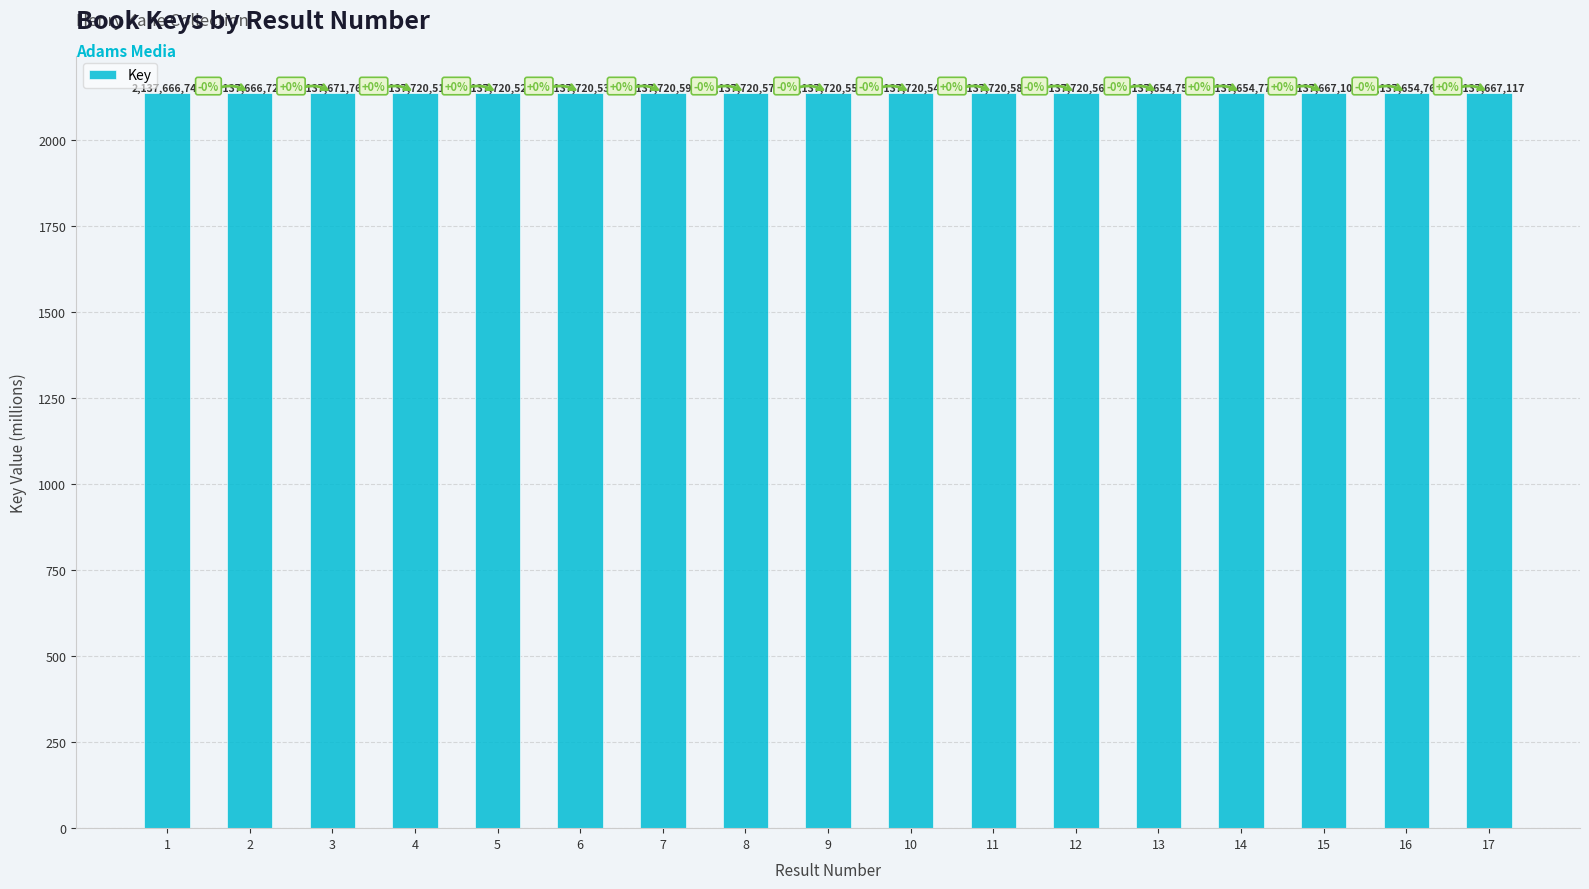

Reading left to right, transcribe all the data shown in this chart.

1=2137.7	2=2137.7	3=2137.7	4=2137.7	5=2137.7	6=2137.7	7=2137.7	8=2137.7	9=2137.7	10=2137.7	11=2137.7	12=2137.7	13=2137.7	14=2137.7	15=2137.7	16=2137.7	17=2137.7